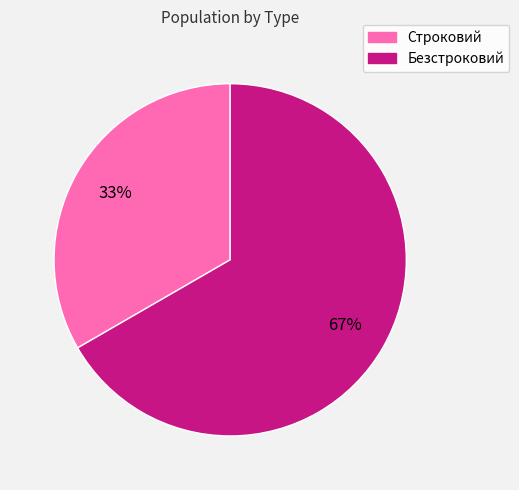

What is the smallest slice in the pie chart?

Строковий